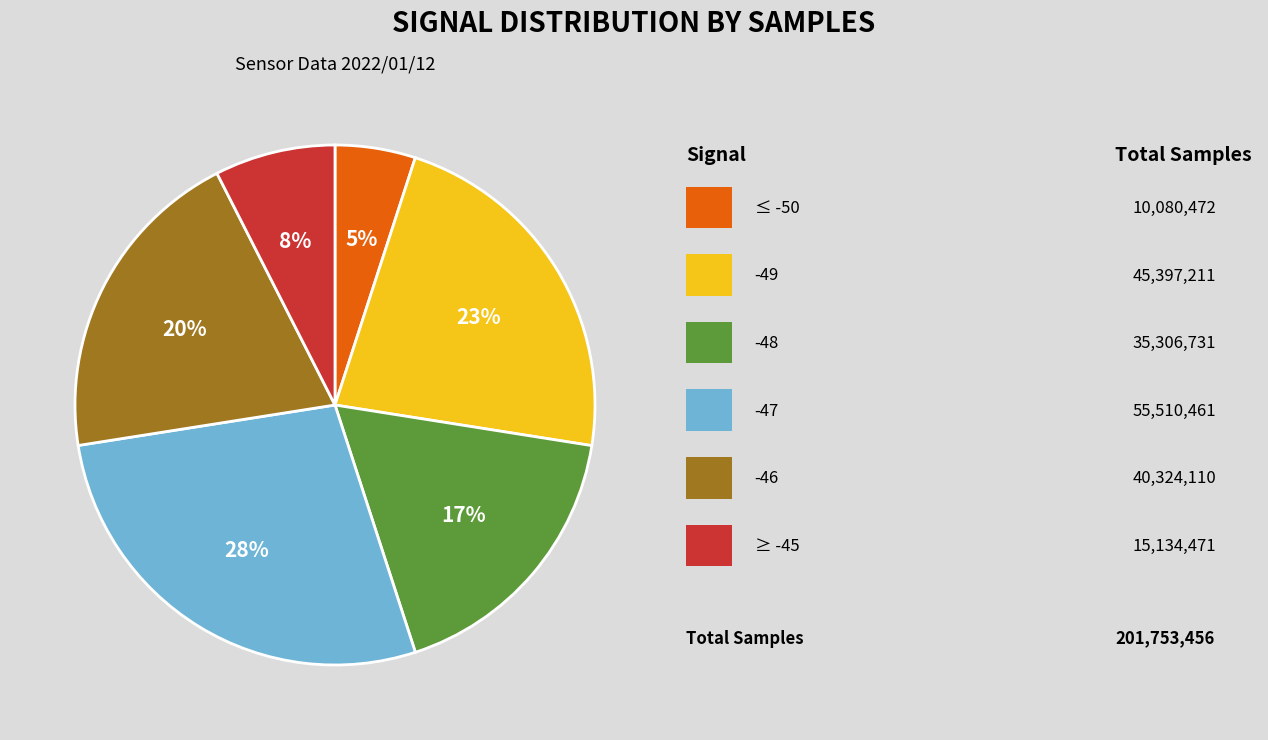

How many slices are in this pie chart?

6